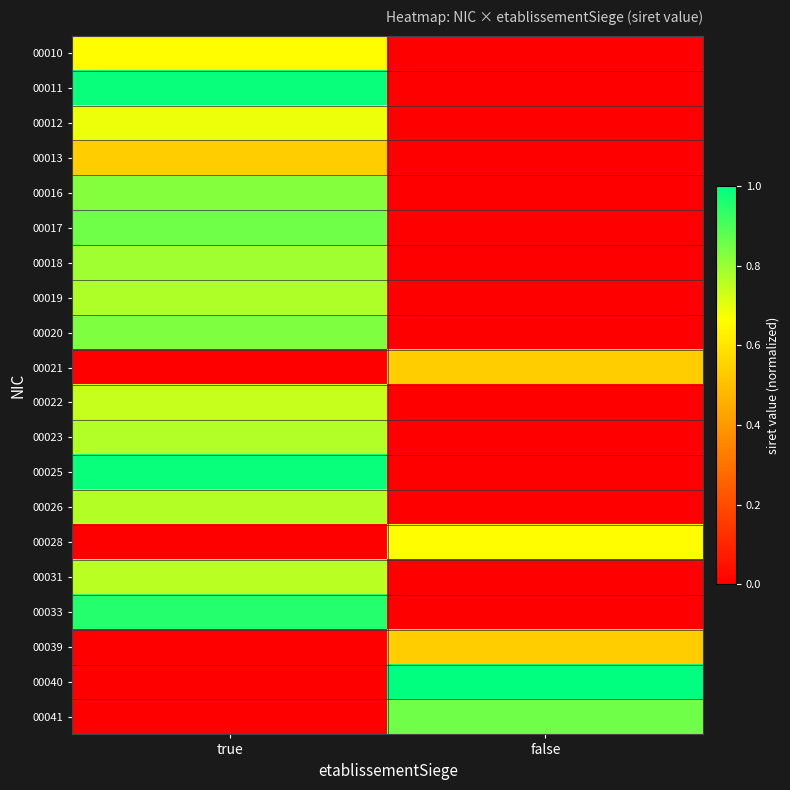

Rank the series by their maximum value, from lowest to highest.

00013, 00021, 00039, 00010, 00028, 00012, 00022, 00031, 00026, 00023, 00019, 00018, 00016, 00020, 00041, 00017, 00033, 00025, 00011, 00040